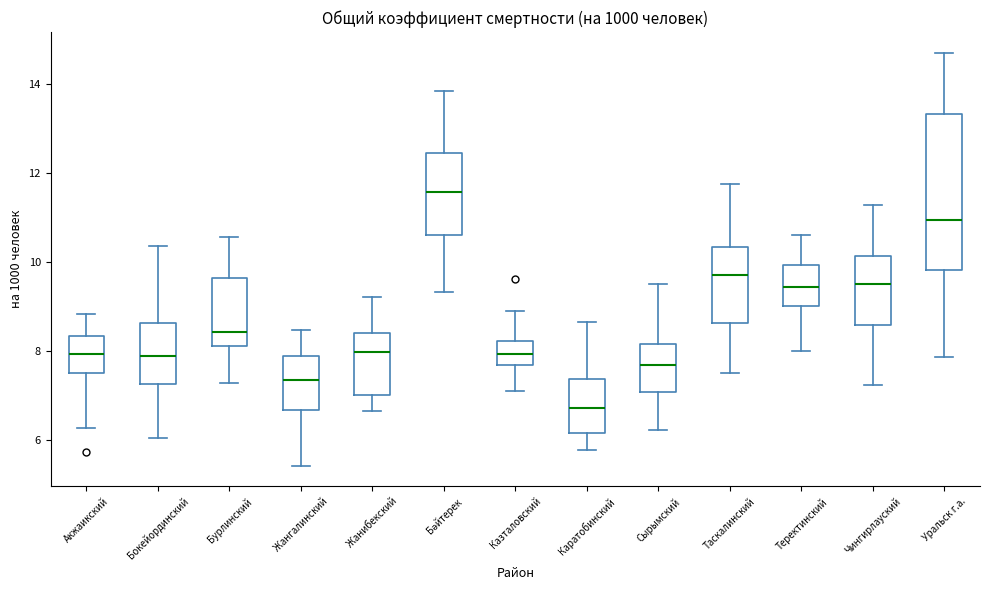

Where does the lower whisker of the box for Жанибекский end on the y-axis? The values are not printed on the chart, so give them approximately, as read against the axis.

6.6